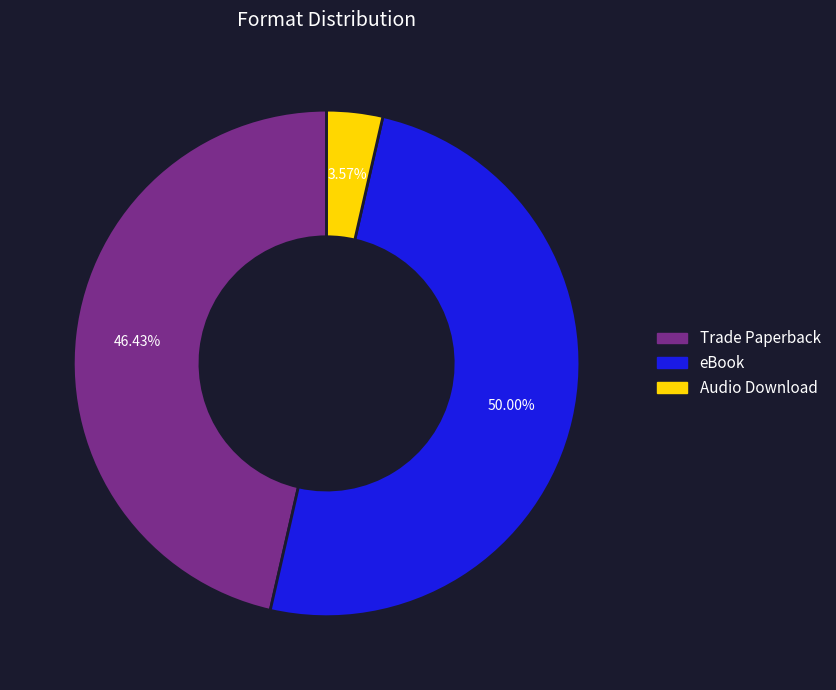

True or false: eBook accounts for 50% of the total.

True